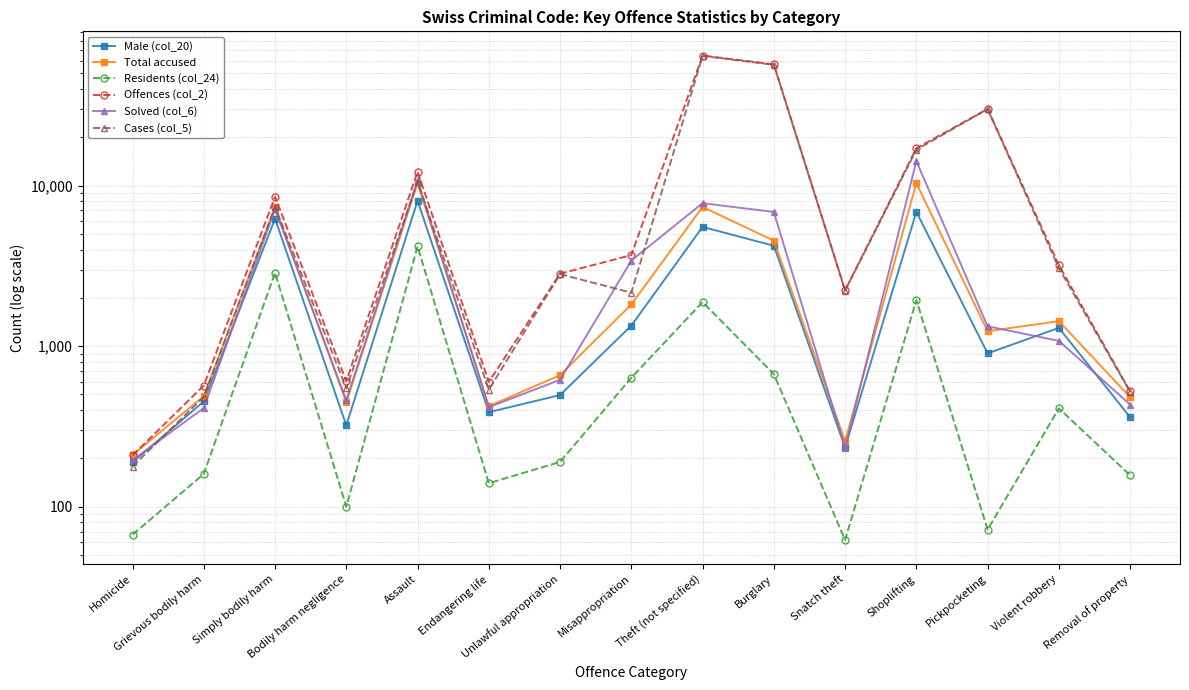

Count the number of categories in the chart.

15